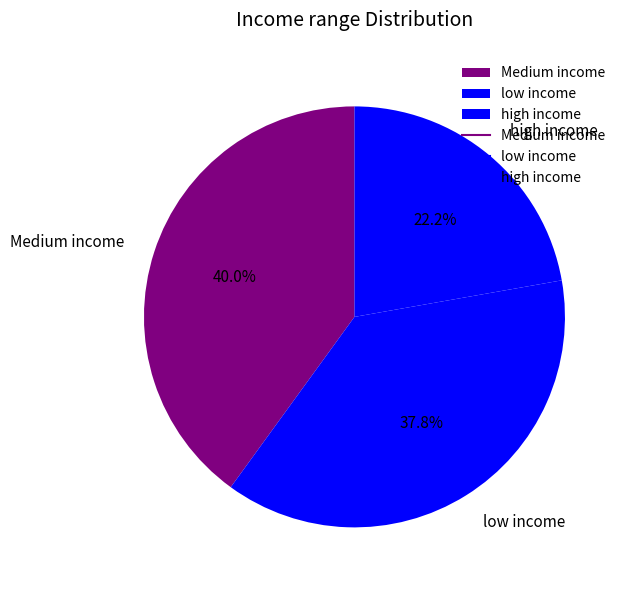

Which slice is the largest?

Medium income